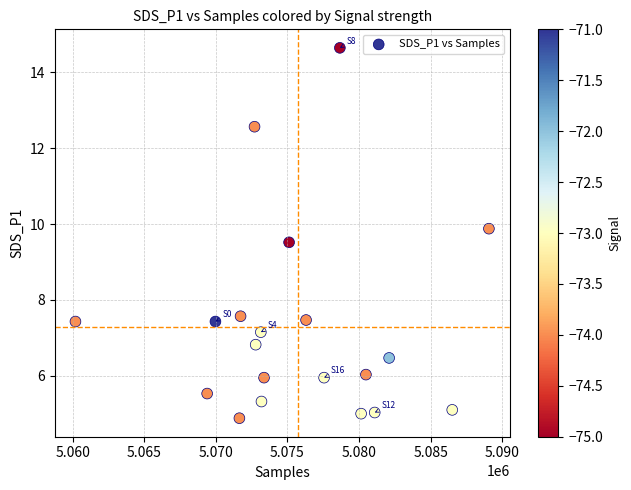

What Y value in the scatter plot is closest to 9?

9.5